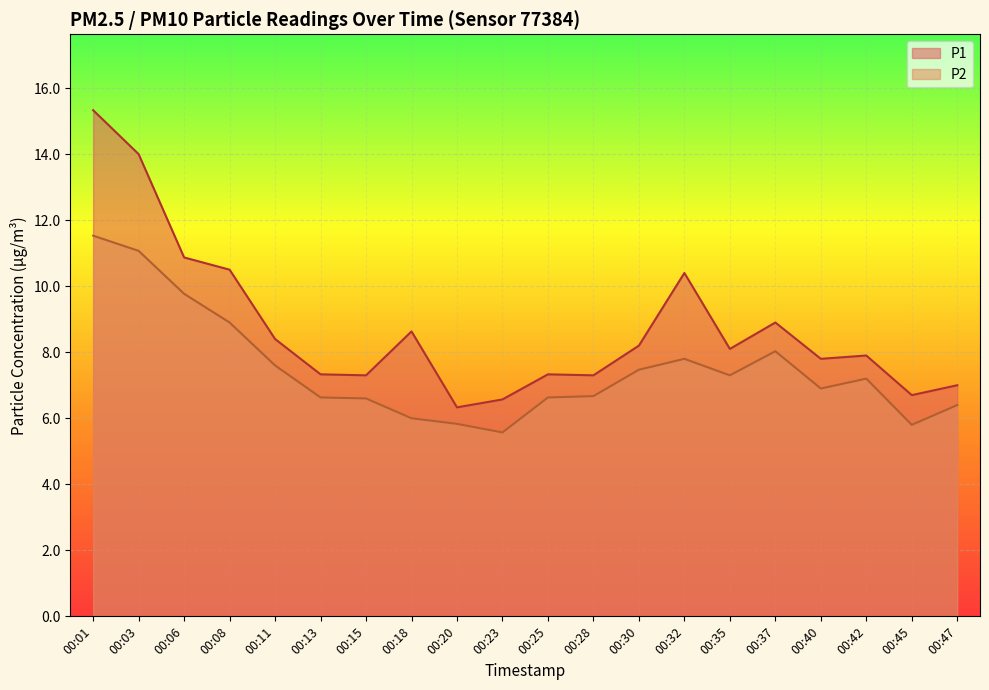

How many lines are shown in the chart?

2